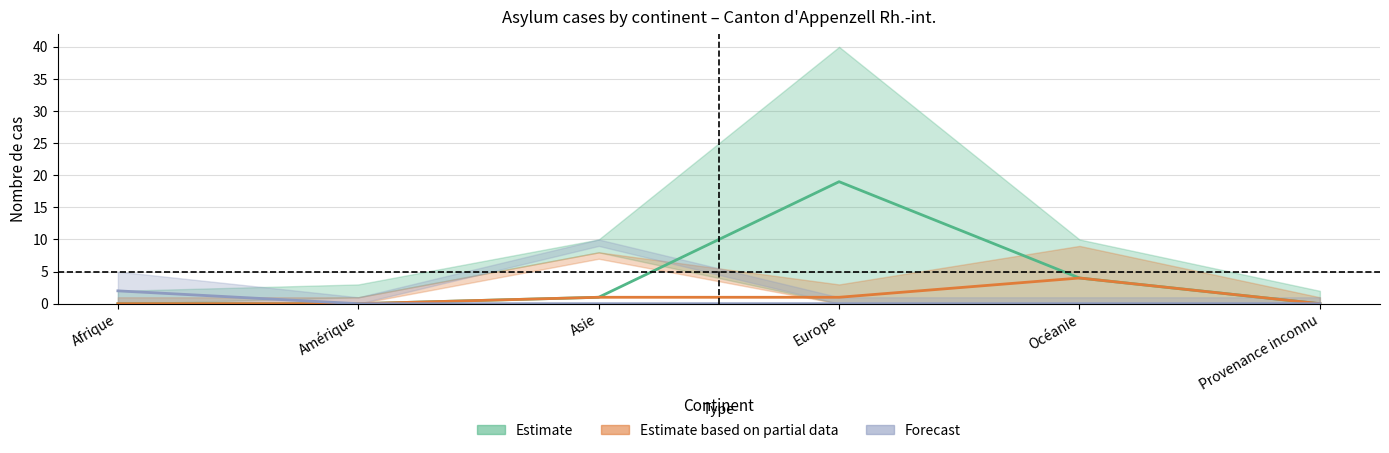

Reading left to right, transcribe all the data shown in this chart.

Estimate: 0	0	1	19	4	0
Estimate based on partial data: 0	0	1	1	4	0
Forecast: 2	0	0	0	0	0